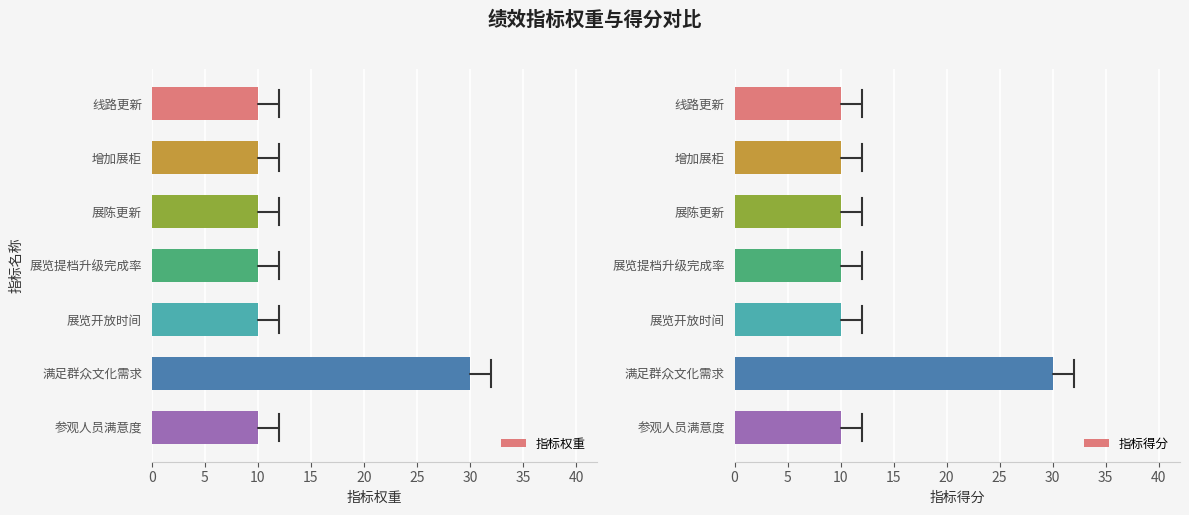

What is the difference between the maximum and second lowest values in the 指标得分 series?

20